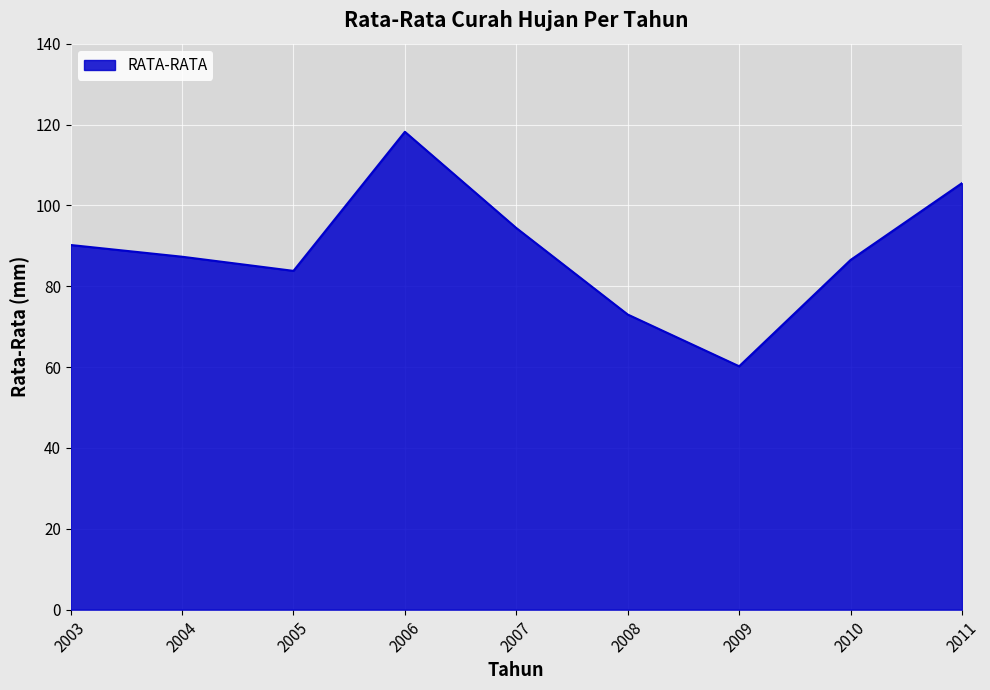

Reading left to right, list all the values displayed in this chart.

2003=90.2	2004=87.3	2005=83.8	2006=118.2	2007=94.4	2008=73.0	2009=60.2	2010=86.5	2011=105.5